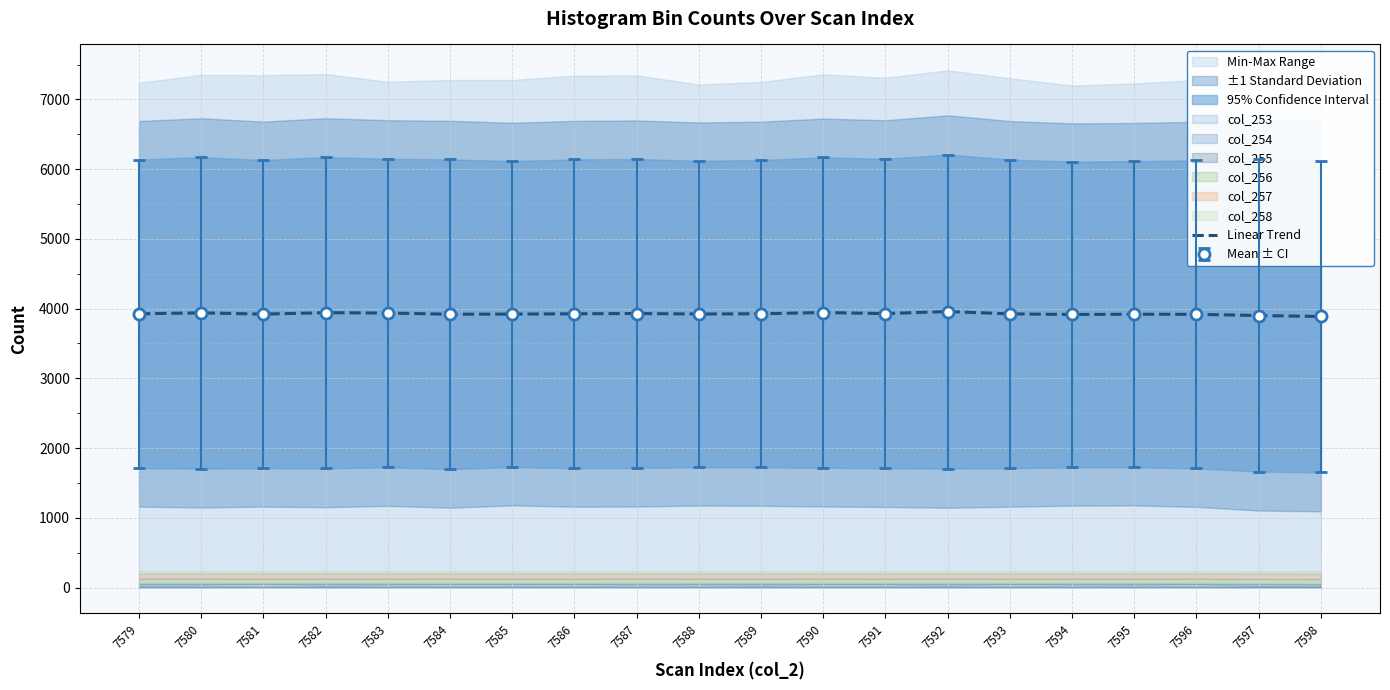

How many values are below 3925?

10